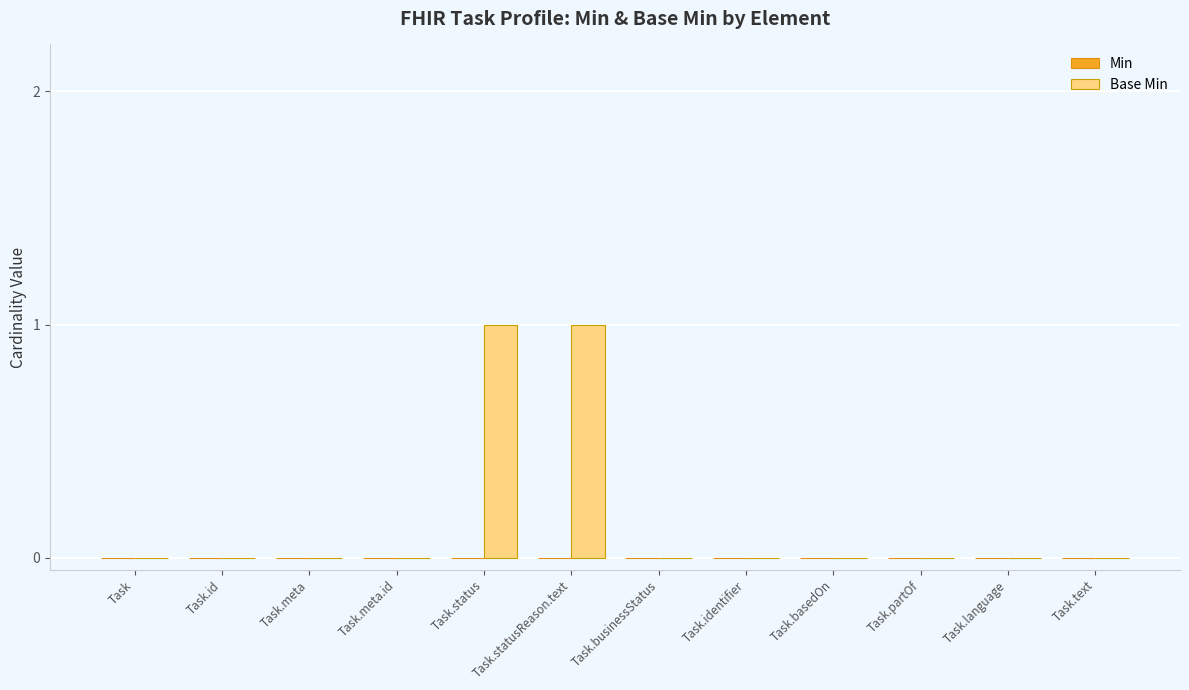

The chart shows a value of 1 at Task.meta.id. True or false?

False